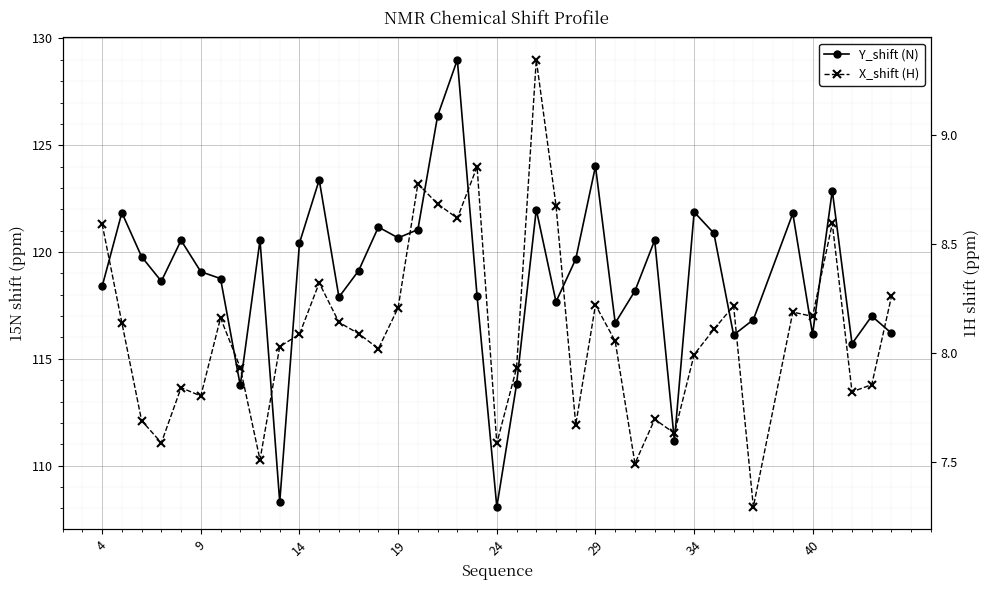

What are all the series names shown in the legend?

Y_shift (N), X_shift (H)